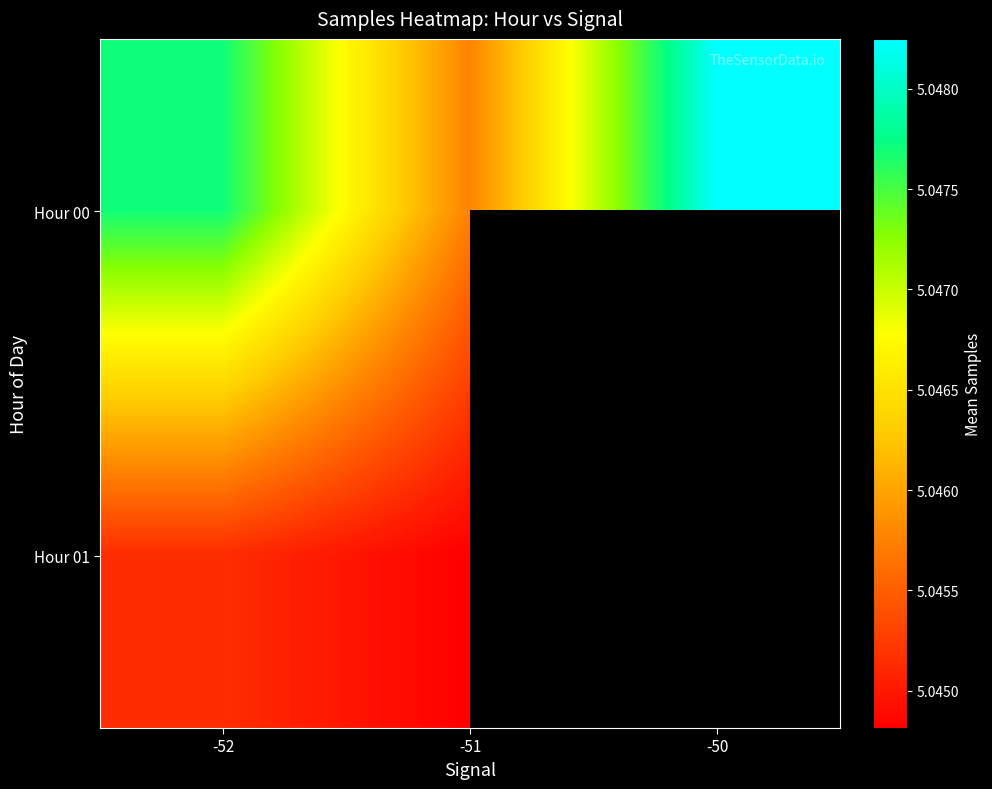

At which category is the sum across all series the highest?

-52